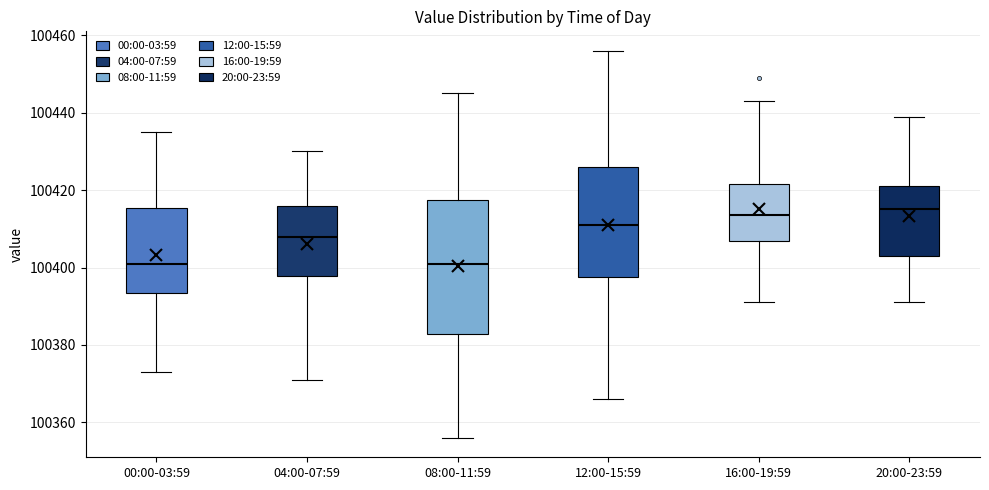

Comparing the boxes themselves (not the whiskers), which one is the tallest?

08:00-11:59